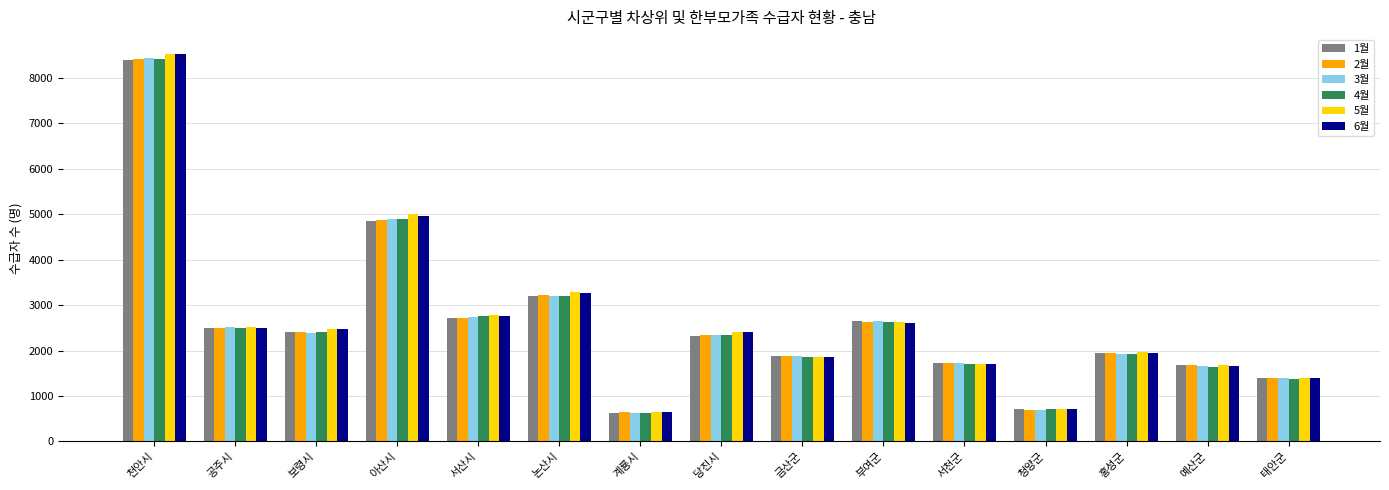

What value does the 2월 series have at 금산군, to the nearest 10?

1870